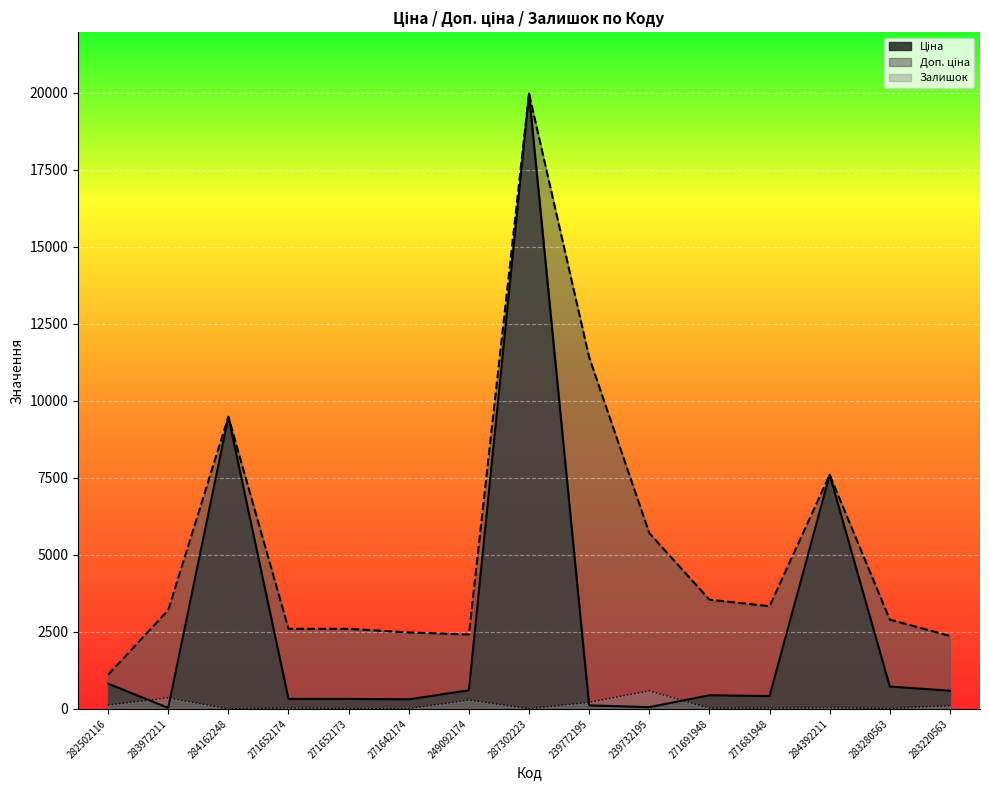

How many categories are shown in the chart?

15